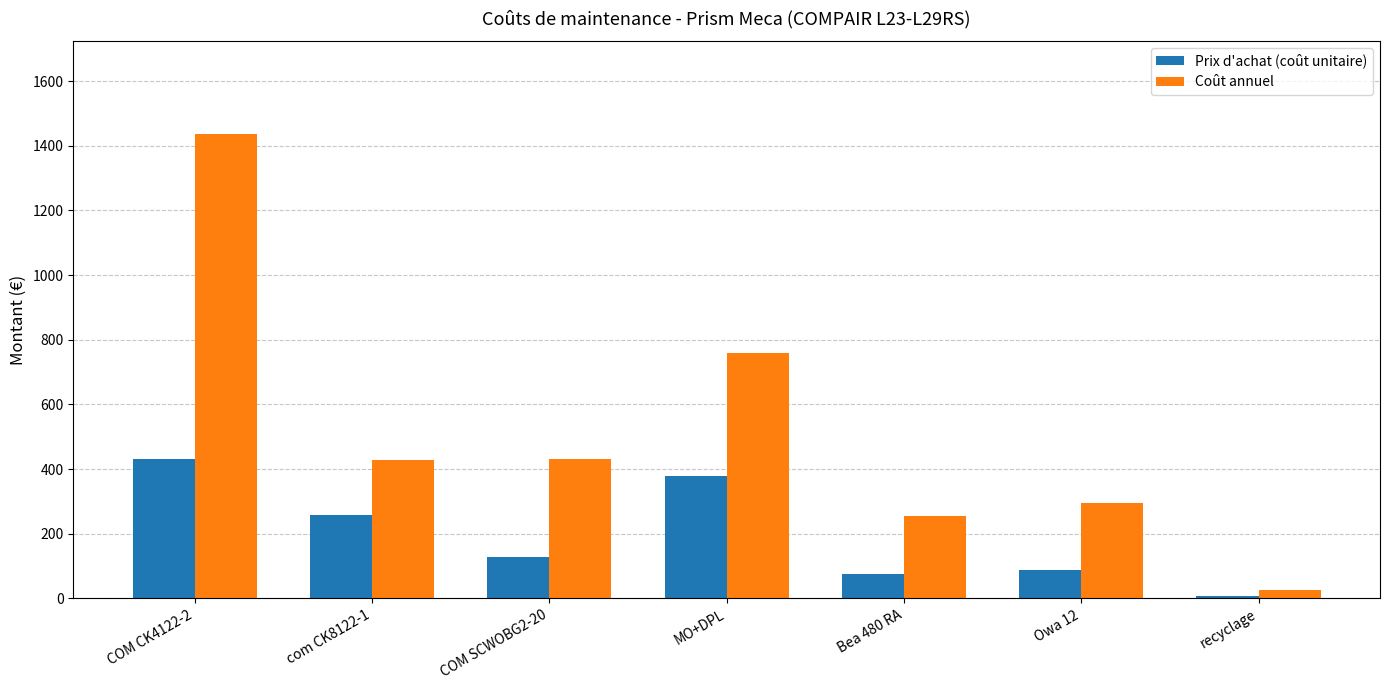

Rank the series by their maximum value, from highest to lowest.

Coût annuel, Prix d'achat (coût unitaire)